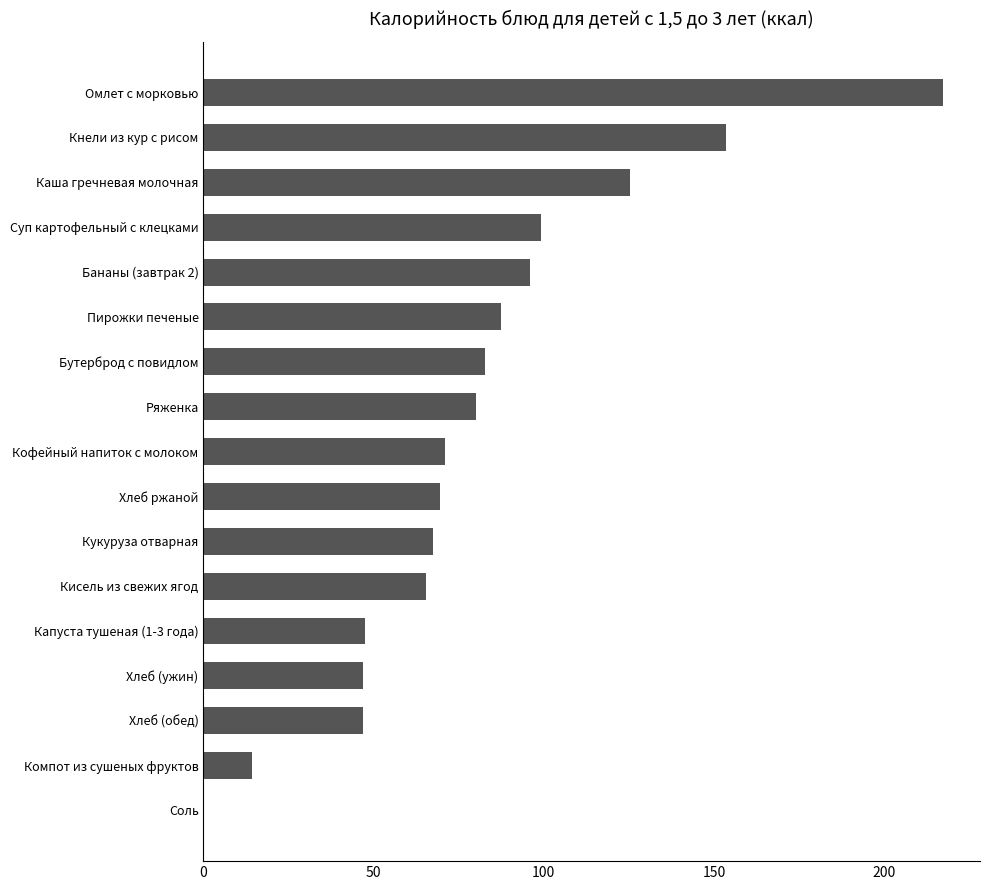

How many data points are above 71?

9